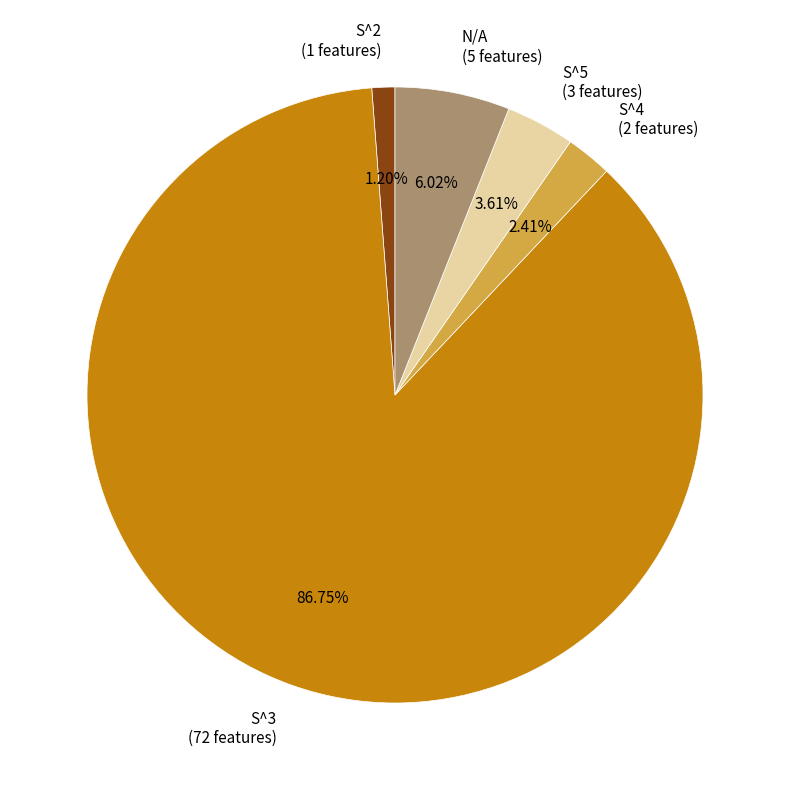

Is there any slice that represents more than half of the pie?

Yes